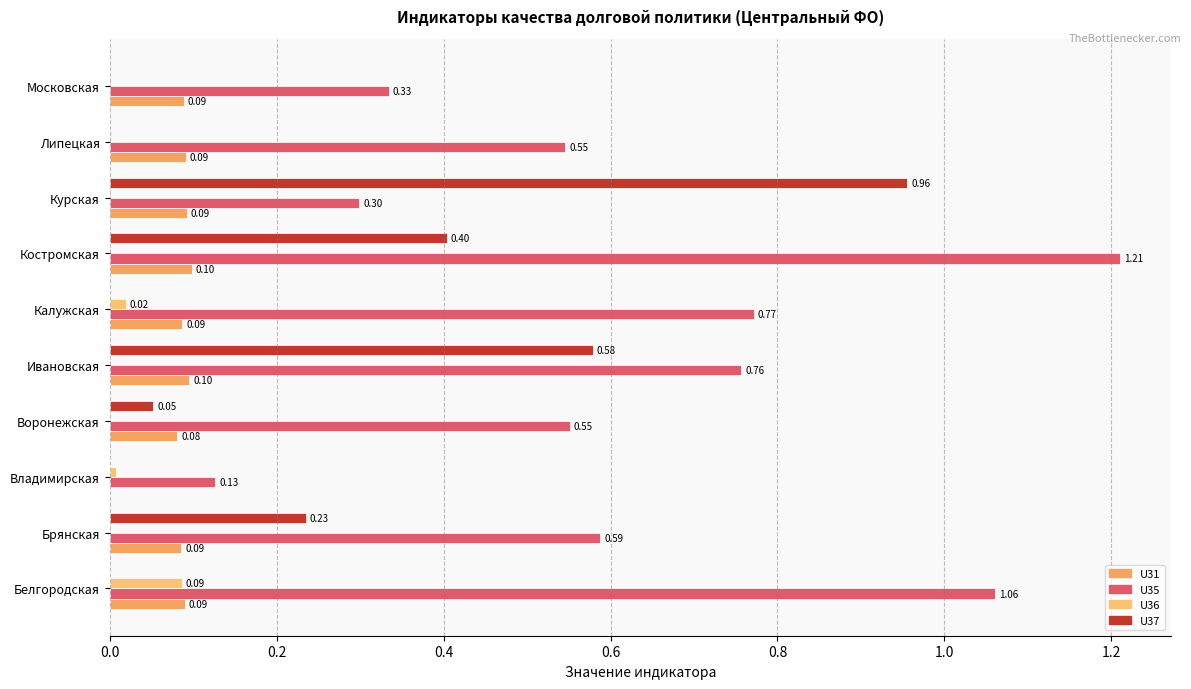

What are all the series names shown in the legend?

U31, U35, U36, U37